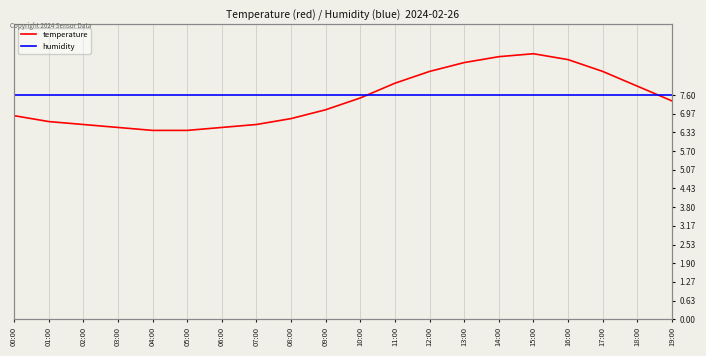

What is the difference between the highest and lowest values at 01:00?

0.9